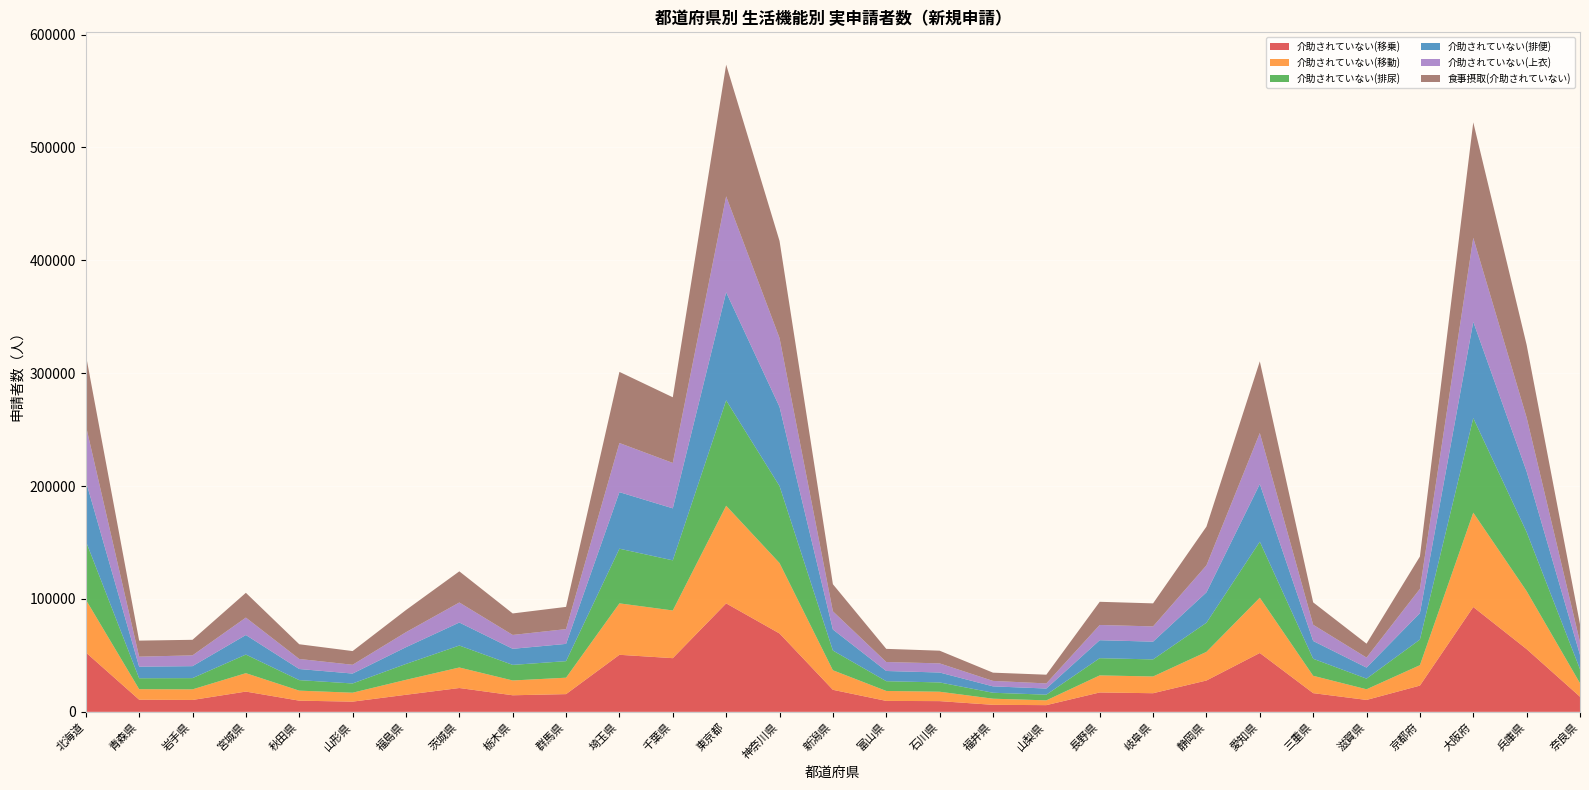

Reading left to right, what are all the values shown in this chart?

介助されていない(移乗): 総数=1062580	北海道=52690	青森県=10780	岩手県=10540	宮城県=17960	秋田県=9910	山形県=9050	福島県=15130	茨城県=21120	栃木県=14690	群馬県=15710	埼玉県=50550	千葉県=47560	東京都=96100	神奈川県=69440	新潟県=19530	富山県=9700	石川県=9510	福井県=6220	山梨県=5950	長野県=17180	岐阜県=16510	静岡県=27770	愛知県=52150	三重県=16570	滋賀県=10560	京都府=23250	大阪府=92890	兵庫県=55580	奈良県=13400
介助されていない(移動): 総数=954590	北海道=46780	青森県=9310	岩手県=9380	宮城県=16310	秋田県=8880	山形県=7910	福島県=13240	茨城県=18180	栃木県=13110	群馬県=14550	埼玉県=45560	千葉県=42260	東京都=86490	神奈川県=62400	新潟県=17320	富山県=8820	石川県=8320	福井県=5440	山梨県=4240	長野県=15110	岐阜県=14830	静岡県=25370	愛知県=48970	三重県=15380	滋賀県=9440	京都府=18090	大阪府=83580	兵庫県=51360	奈良県=11970
介助されていない(排尿): 総数=991260	北海道=51890	青森県=9680	岩手県=9960	宮城県=16480	秋田県=9320	山形県=8190	福島県=14070	茨城県=19460	栃木県=13800	群馬県=14660	埼玉県=48430	千葉県=44410	東京都=93390	神奈川県=68220	新潟県=17460	富山県=8640	石川県=8240	福井県=5260	山梨県=5030	長野県=15260	岐阜県=15120	静岡県=25800	愛知県=49620	三重県=15090	滋賀県=9430	京都府=22680	大阪府=83780	兵庫県=52320	奈良県=12450
介助されていない(排便): 総数=1026200	北海道=53350	青森県=10260	岩手県=10600	宮城県=17320	秋田県=9840	山形県=8790	福島県=14830	茨城県=20380	栃木県=14260	群馬県=15290	埼玉県=50100	千葉県=46070	東京都=95710	神奈川県=70150	新潟県=18650	富山県=9050	石川県=8780	福井県=5670	山梨県=5440	長野県=15920	岐阜県=15740	静岡県=26920	愛知県=51090	三重県=15740	滋賀県=9780	京都府=23440	大阪府=85310	兵庫県=53670	奈良県=12730
介助されていない(上衣): 総数=907030	北海道=49230	青森県=8870	岩手県=9570	宮城県=15440	秋田県=8910	山形県=7770	福島県=13290	茨城県=17750	栃木県=12280	群馬県=13100	埼玉県=43530	千葉県=40230	東京都=85010	神奈川県=61040	新潟県=16120	富山県=7960	石川県=8100	福井県=4830	山梨県=4540	長野県=13500	岐阜県=13510	静岡県=23910	愛知県=45190	三重県=14390	滋賀県=8870	京都府=21490	大阪府=74420	兵庫県=47850	奈良県=11370
食事摂取(介助されていない): 総数=1281550	北海道=62710	青森県=14210	岩手県=13780	宮城県=21950	秋田県=13030	山形県=12140	福島県=19640	茨城県=27590	栃木県=19040	群馬県=19690	埼玉県=63020	千葉県=58150	東京都=116630	神奈川県=85970	新潟県=24000	富山県=11640	石川県=11240	福井県=7300	山梨県=7720	長野県=20530	岐阜県=20400	静岡県=34320	愛知県=63490	三重県=19820	滋賀県=12320	京都府=28660	大阪府=102270	兵庫県=64330	奈良県=15720